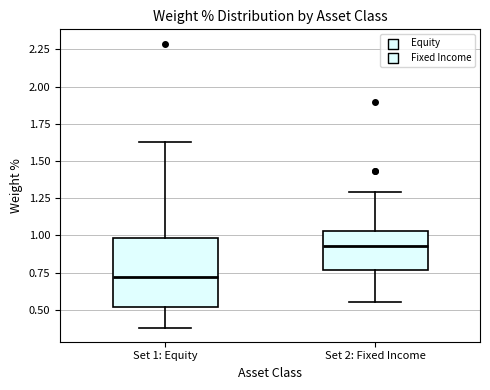

Where is the upper edge of the box for Set 1: Equity on the y-axis? The values are not printed on the chart, so give them approximately, as read against the axis.

1.00